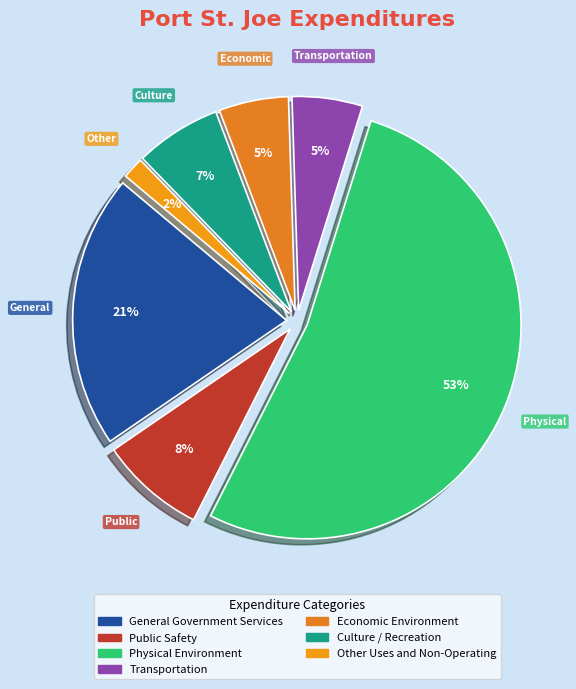

Which slice is the largest?

Physical Environment